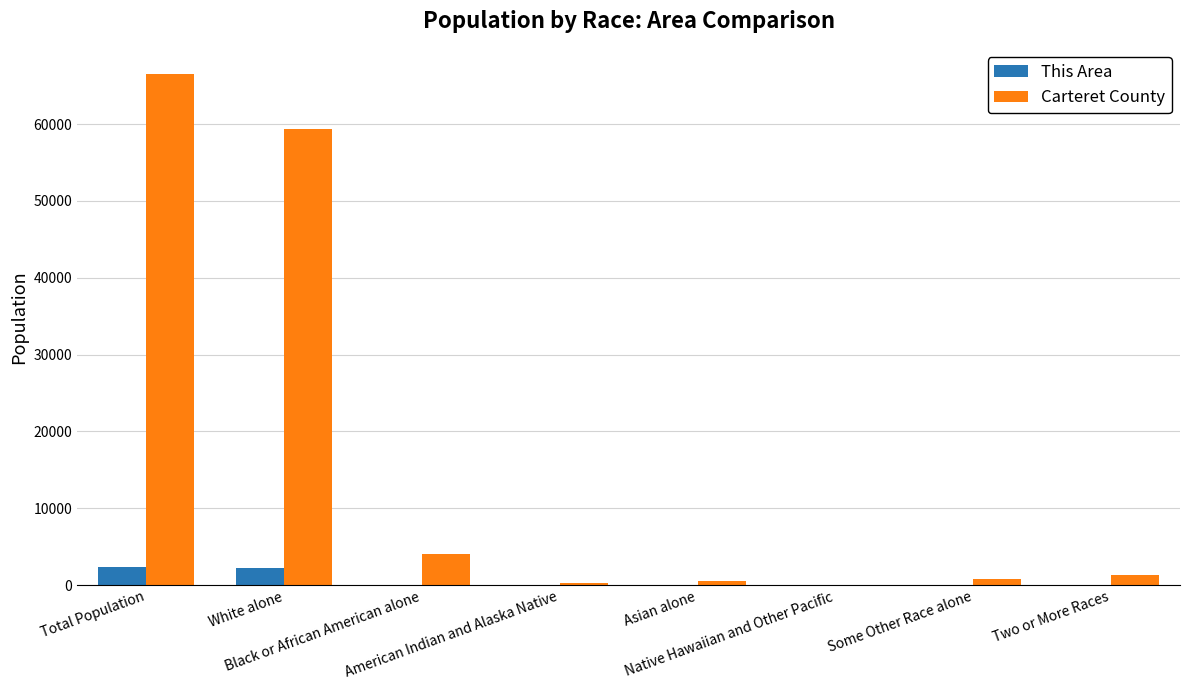

Which series changed the most between Total Population and American Indian and Alaska Native?

Carteret County